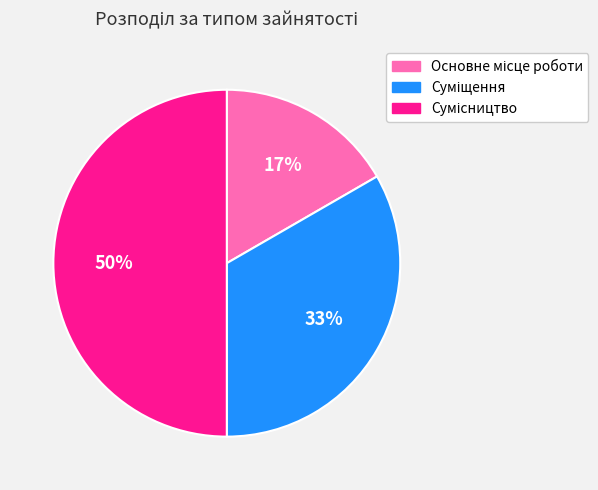

How many segments does this pie chart have?

3